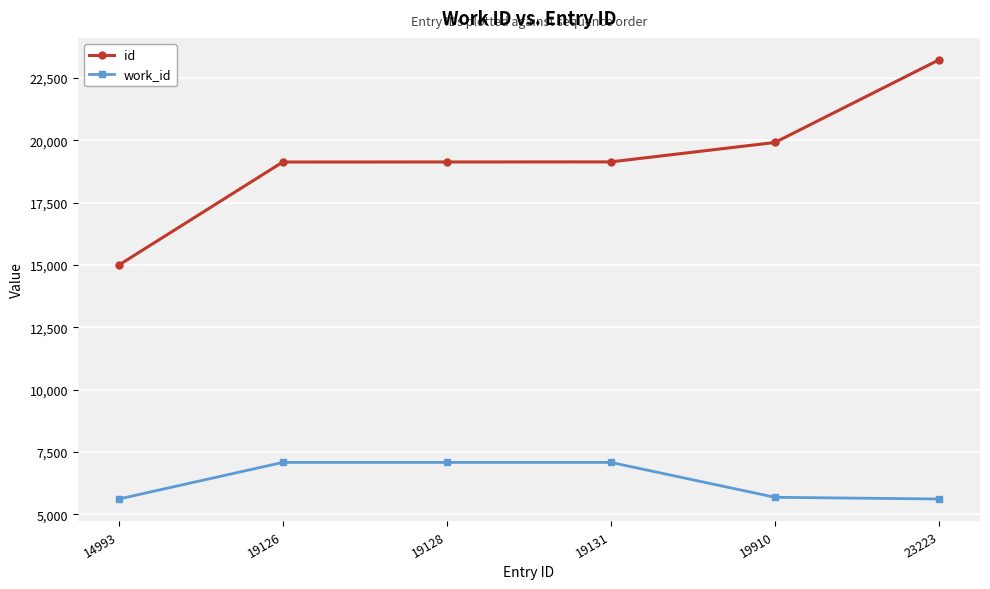

What is the minimum value shown in the chart?

5612